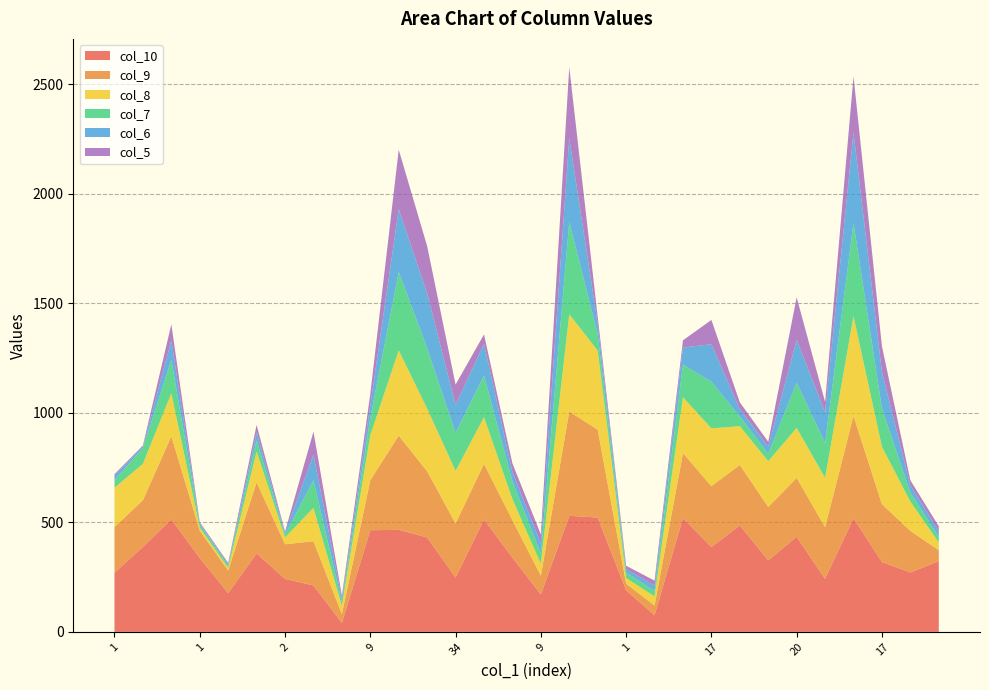

Reading left to right, transcribe all the data shown in this chart.

col_9: 209	213	380	125	103	325	158	202	40	228	430	302	247	254	171	85	476	401	30	44	296	278	276	243	269	236	467	264	190	50
col_10: 270	388	513	337	177	358	242	212	41	464	466	431	248	513	339	171	530	522	190	76	520	387	486	327	434	242	519	319	271	323
col_8: 179	166	196	14	12	140	31	152	38	206	389	286	240	213	96	55	444	361	26	42	255	264	177	209	228	225	455	262	134	35
col_7: 35	72	153	13	10	52	13	126	17	79	358	276	173	190	81	48	422	74	25	25	149	213	44	34	207	159	426	175	41	26
col_6: 20	7	88	7	7	36	8	117	16	56	286	250	128	145	43	44	381	49	16	24	78	171	33	33	195	140	413	166	33	25
col_5: 7	5	74	5	6	34	6	105	14	54	272	216	93	43	39	42	325	32	15	23	33	111	32	22	194	48	256	118	23	23